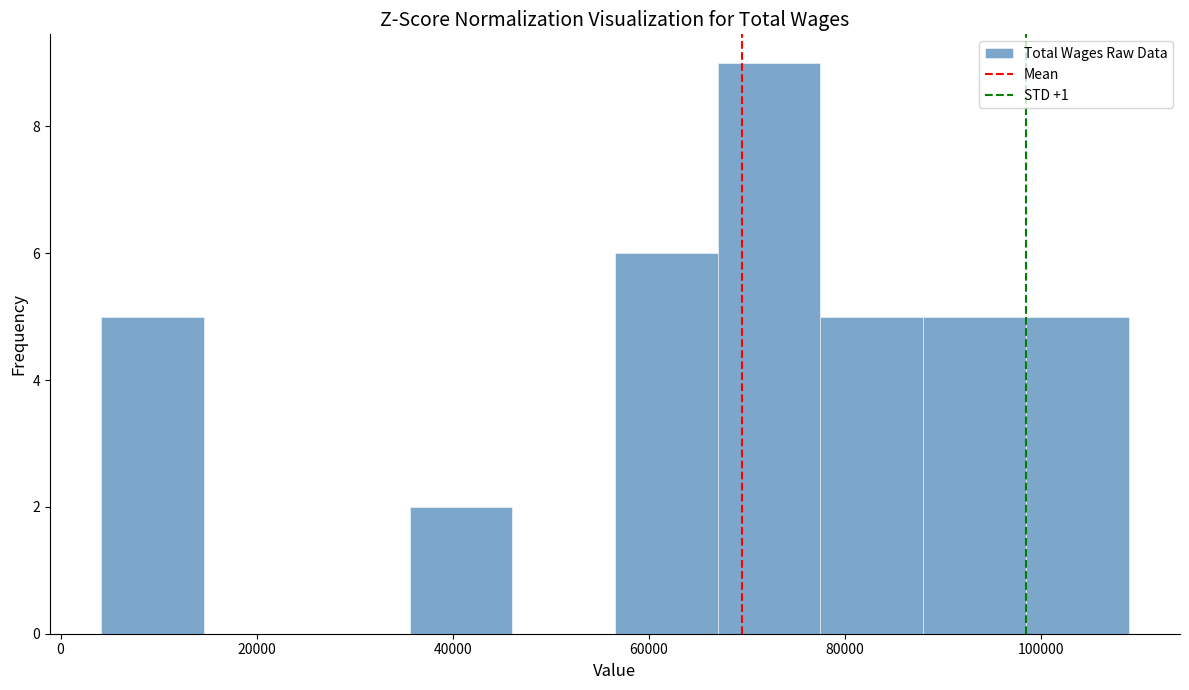

Over which range of the x-axis is the bar tallest?

68000 to 78000